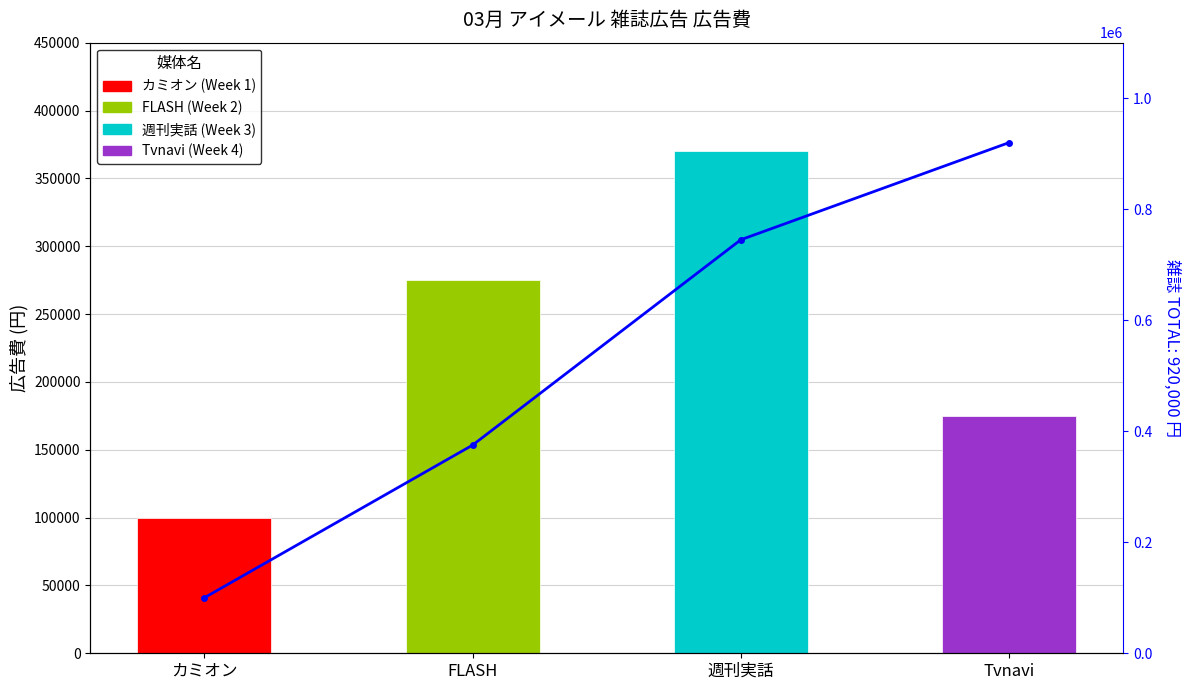

At which label does the data first exceed 745000?

Tvnavi